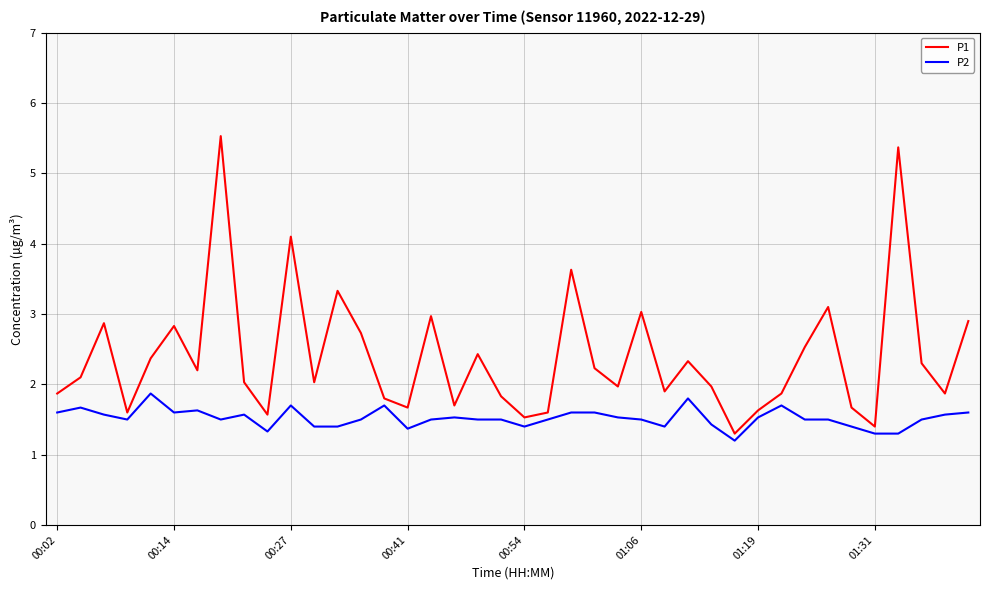

What is the difference between the maximum and minimum values in the P1 series?

4.2